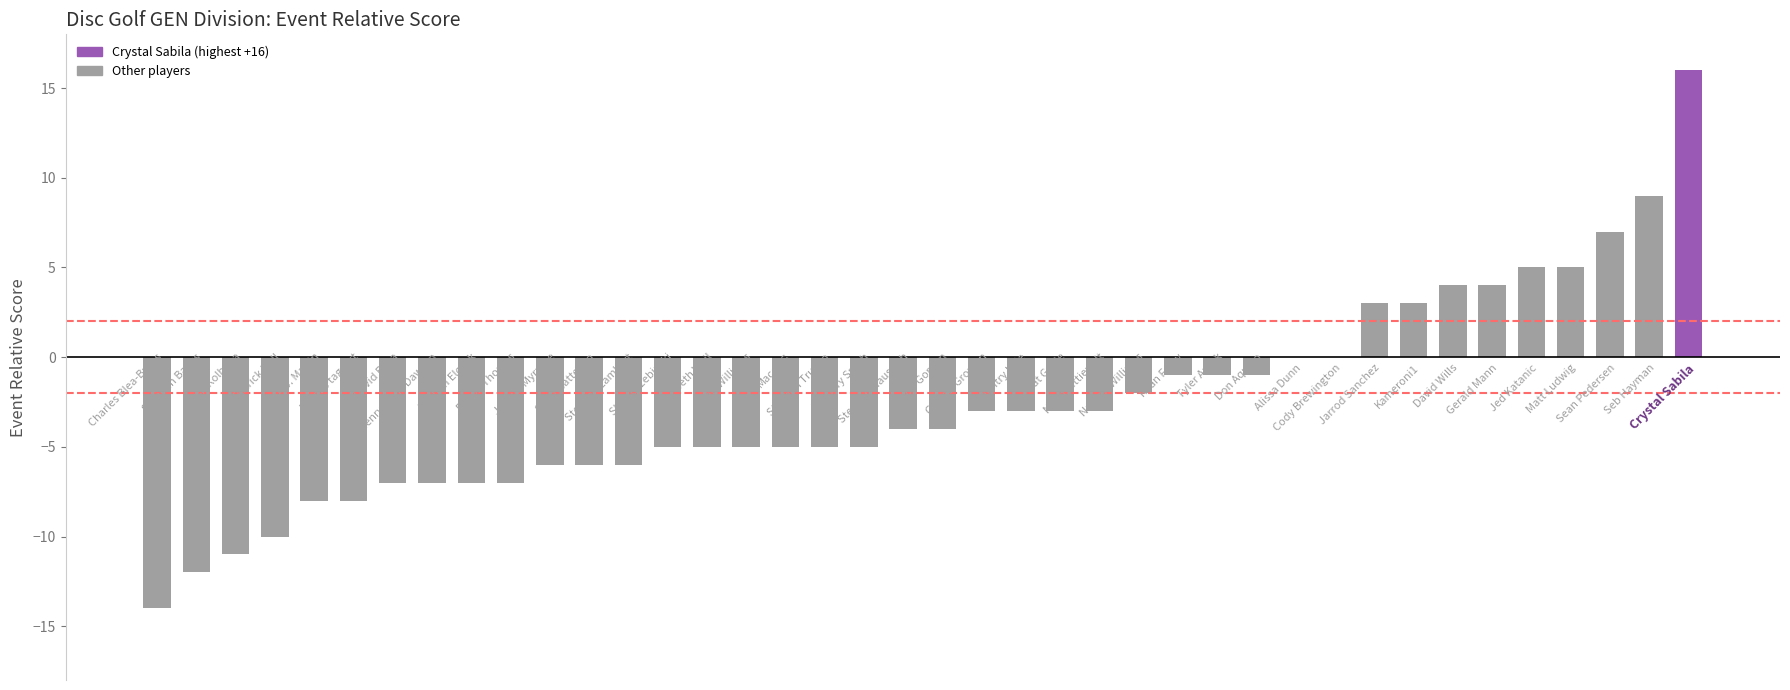

What is the sum of all values?

-108